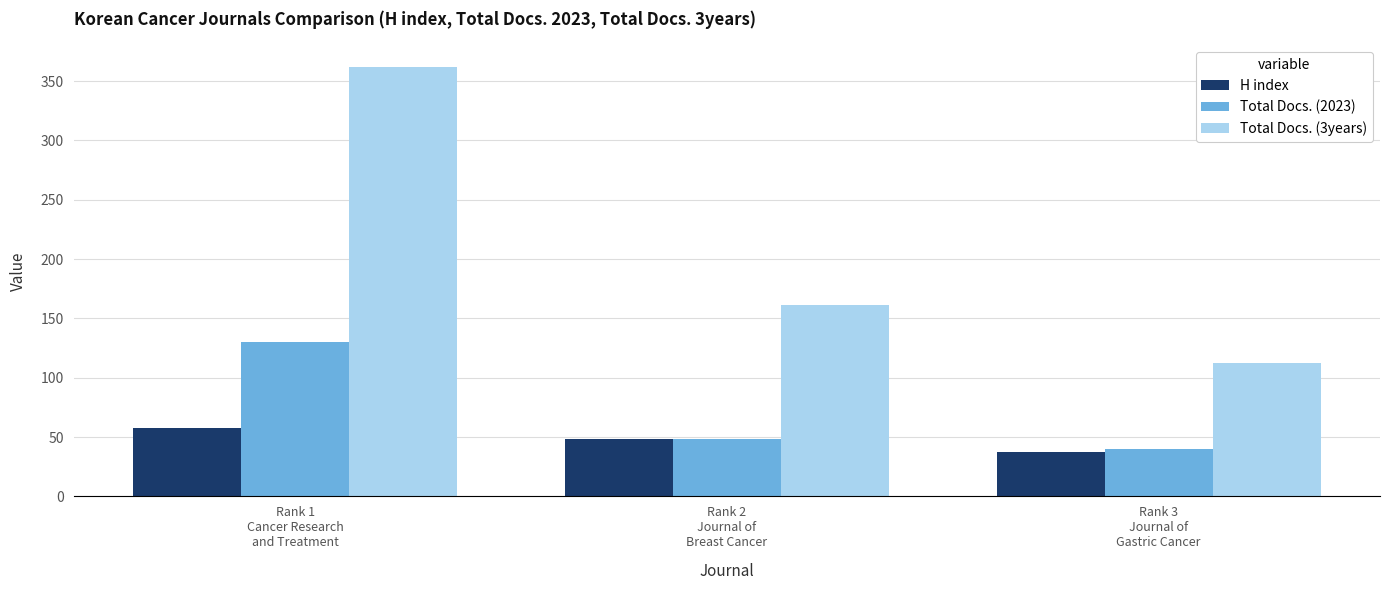

Which series has the largest range (max minus min)?

Total Docs. (3years)